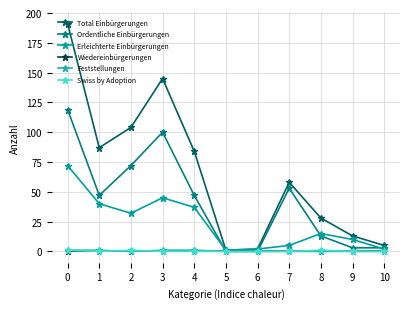

Read the Total Einbürgerungen value at 4, to the nearest 50.

100